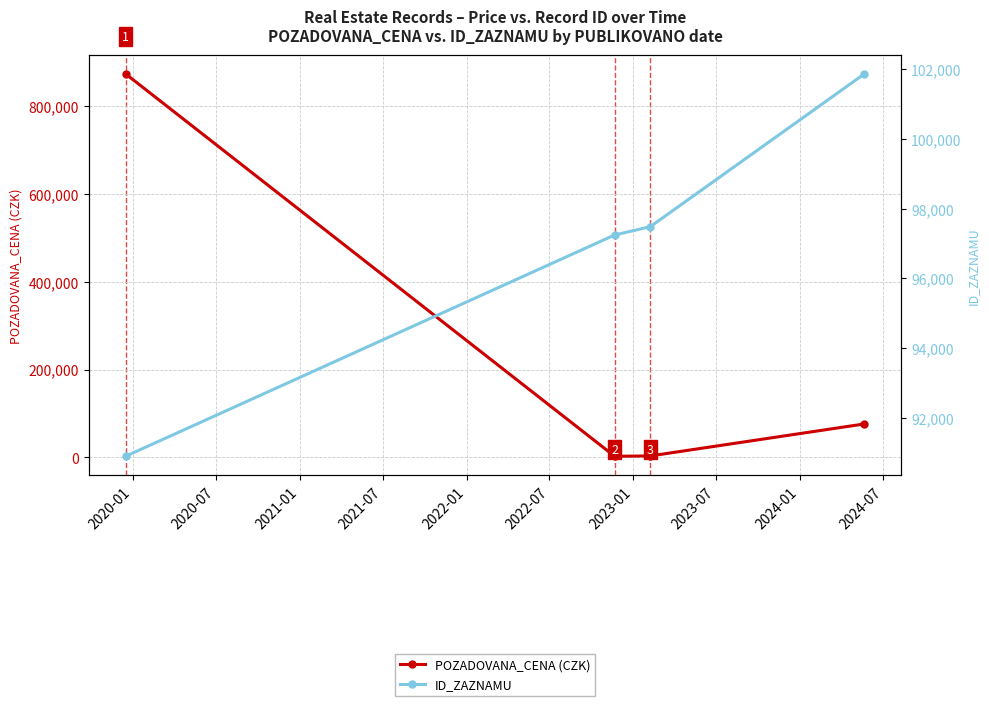

What is the sum of the POZADOVANA_CENA (CZK) values at 2020-07 and 2020-01?

875570